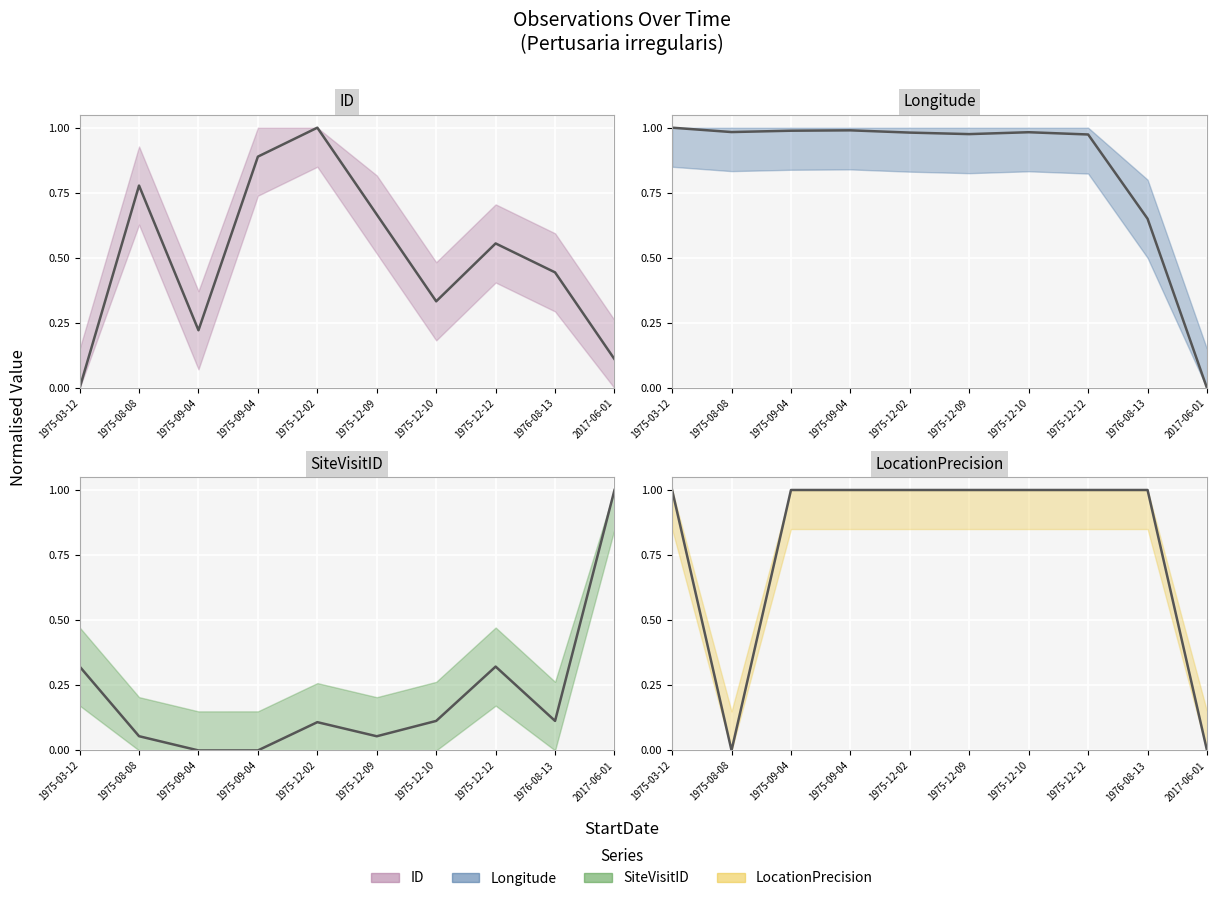

In Longitude, how many points are higher than both neighbors (excluding endpoints)?

2